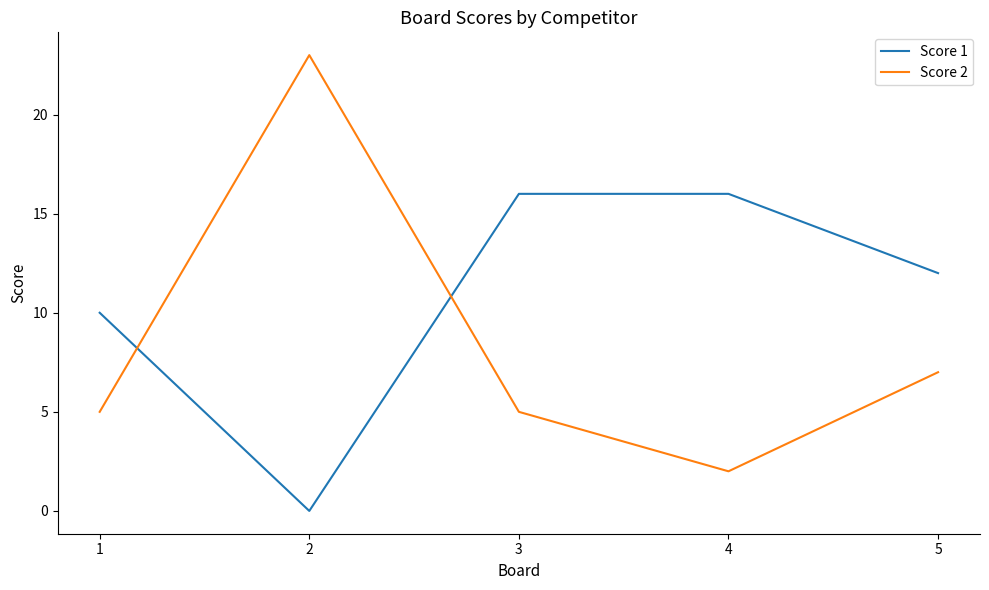

At which category is the sum across all series the highest?

2